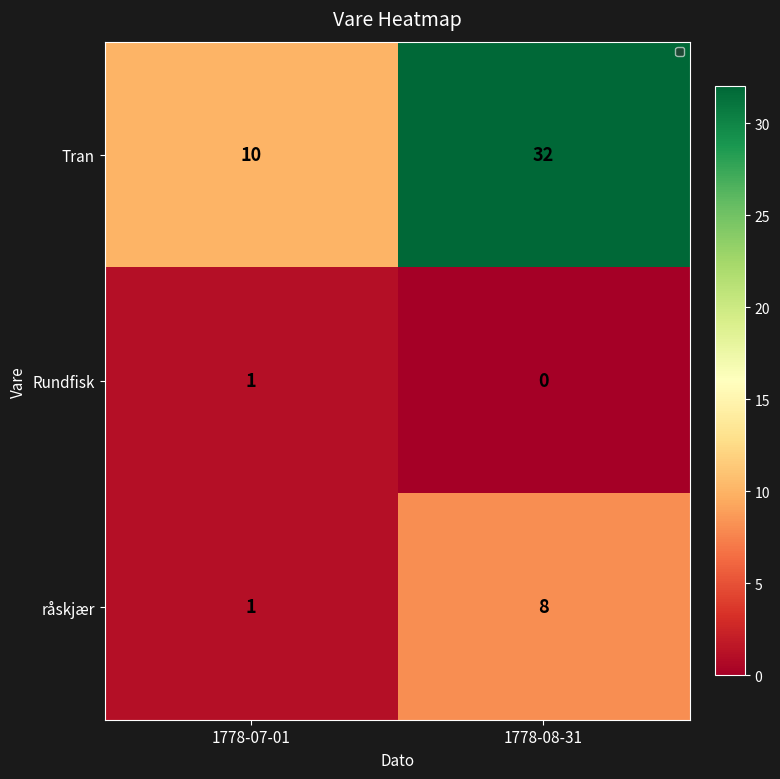

Which series has the largest range (max minus min)?

Tran